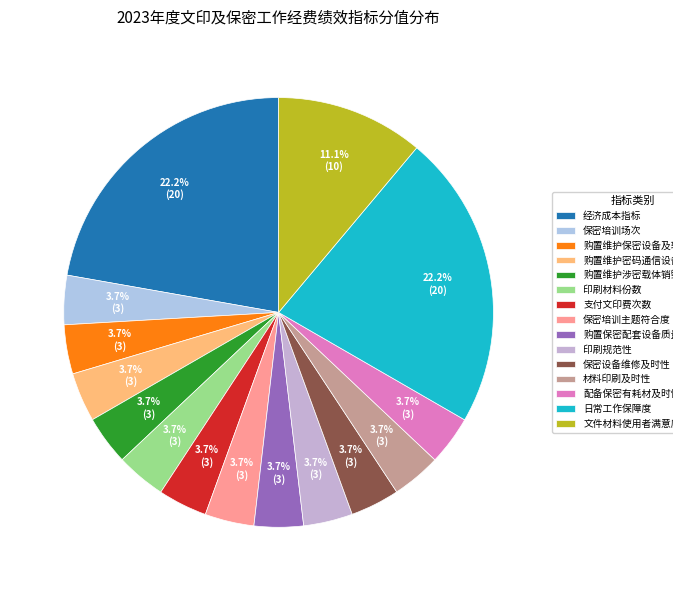

Is 保密培训场次 the majority of the pie?

No